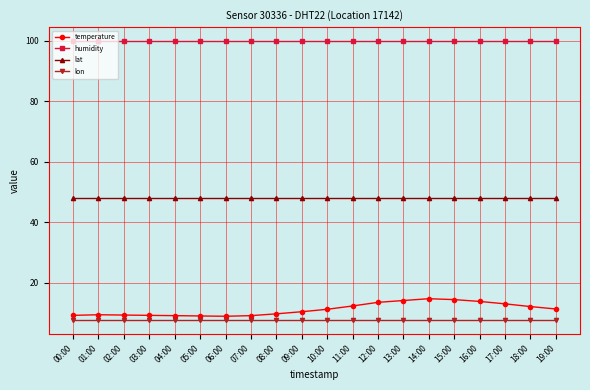

Which series has the largest total across all categories?

humidity